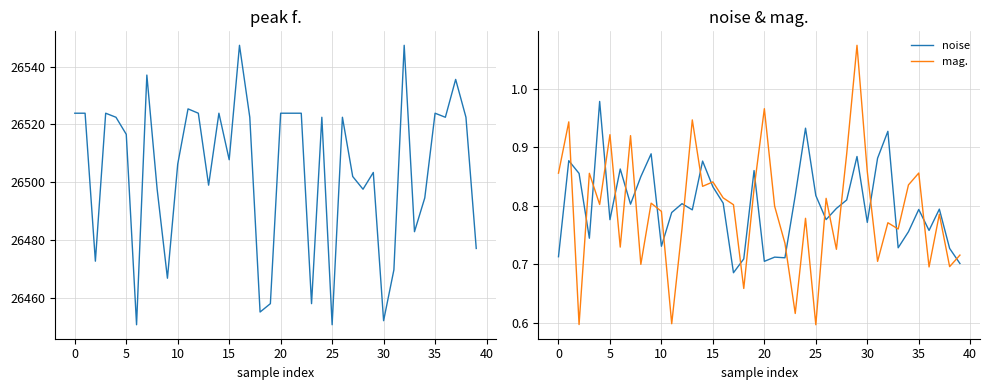

Is it true that noise equals 0.5 at 0?

False